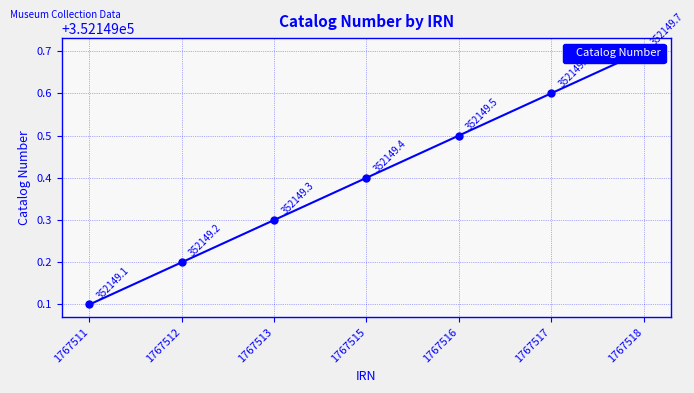

Reading left to right, list all the values displayed in this chart.

352149.1	352149.2	352149.3	352149.4	352149.5	352149.6	352149.7